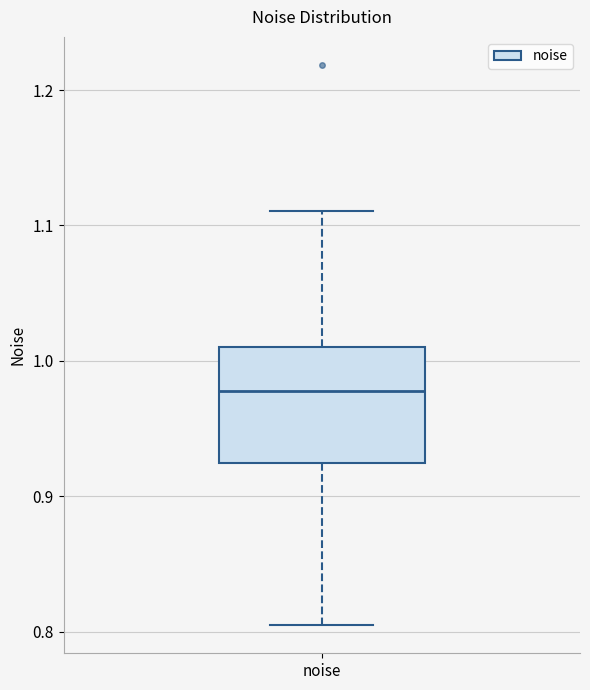

Transcribe this box plot: give where the median line is, the range the box spans, and where the two whiskers end, as read against the y-axis. The values are not printed on the chart, so give them approximately, as read against the axis.

median 0.98, box 0.92 to 1.01, whiskers 0.80 to 1.11